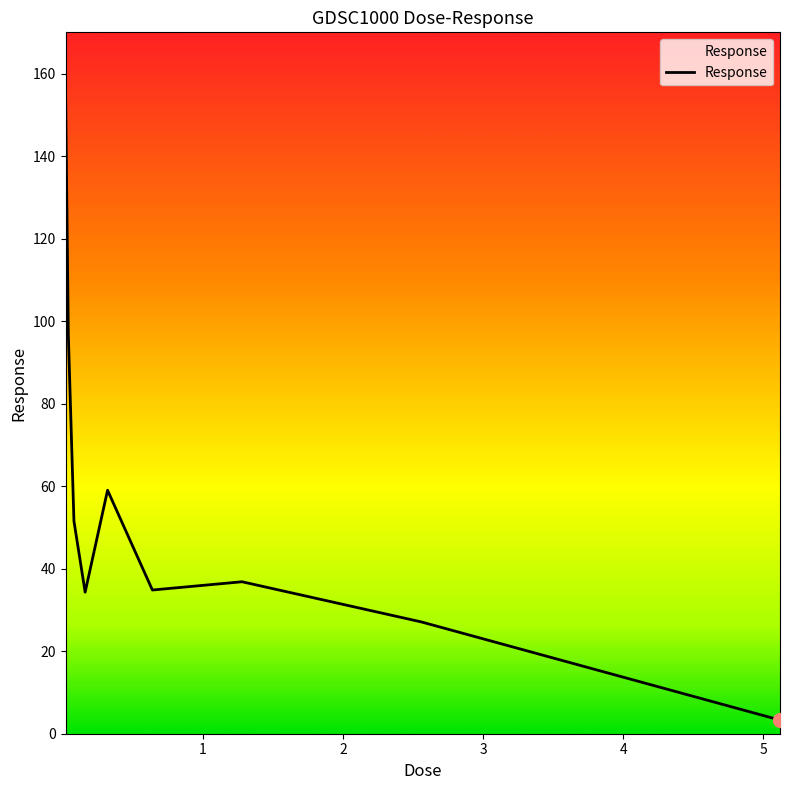

What is the difference between the maximum and minimum values?

152.9